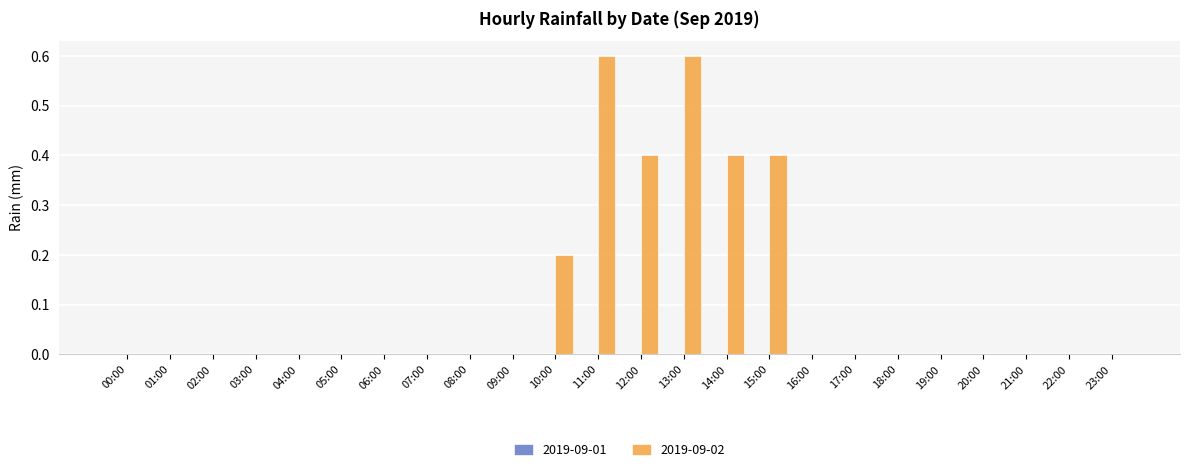

How many categories are shown in the chart?

24